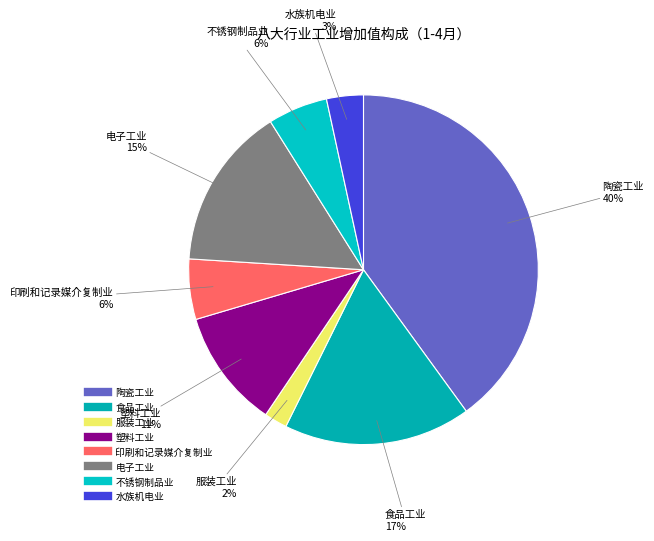

Is there a majority slice in this chart?

No